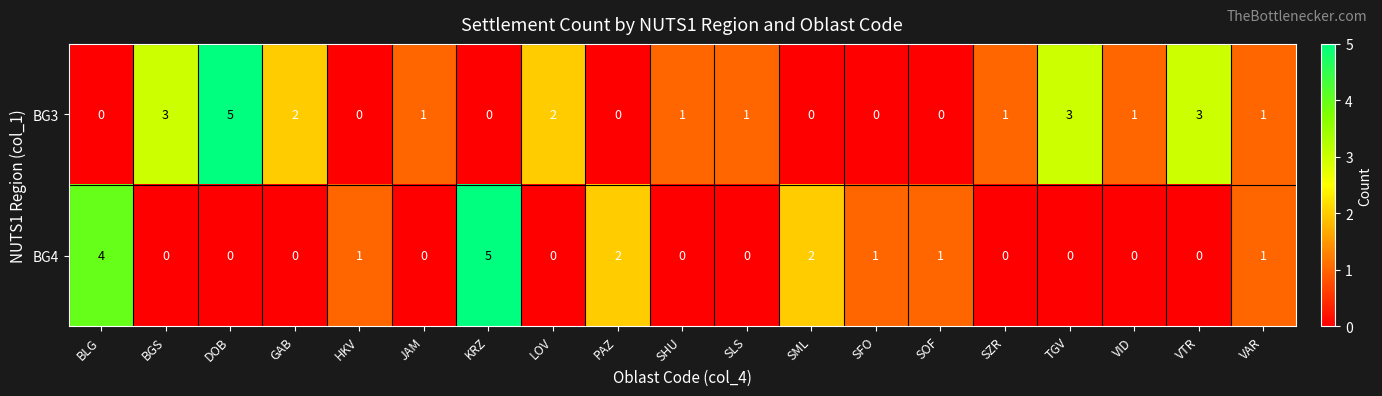

What is the spread (max minus min) of values at VTR?

3